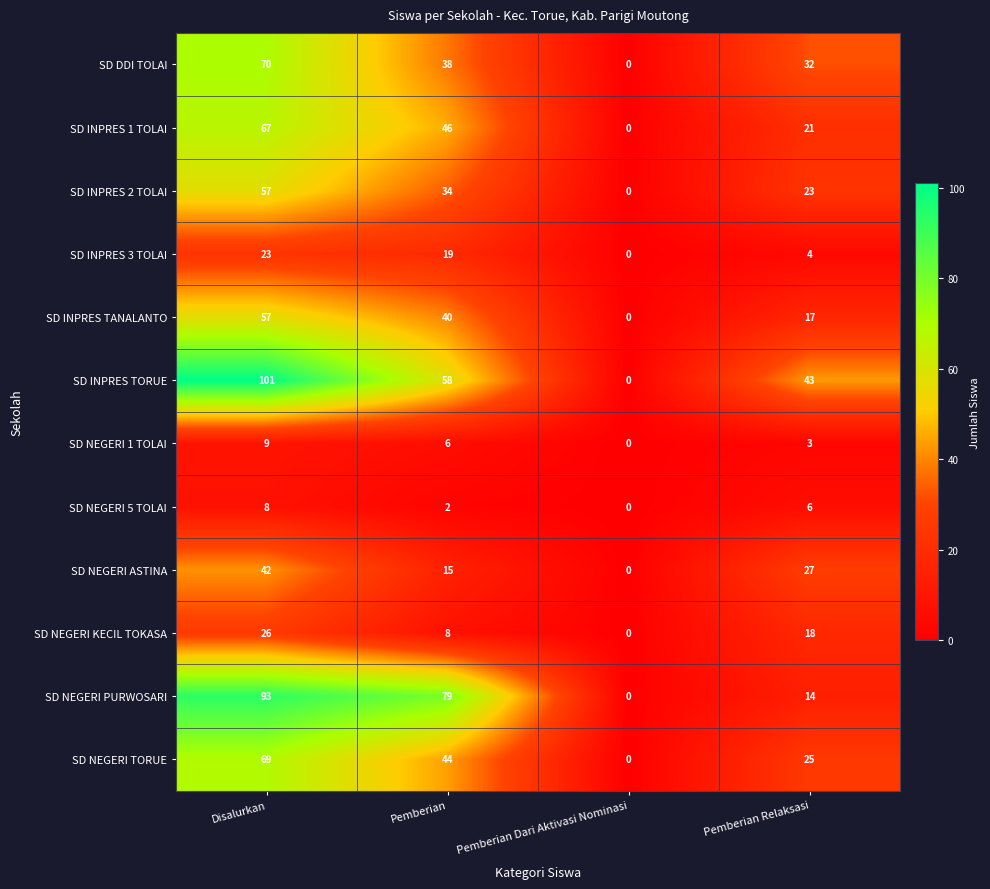

How many positive values does the SD DDI TOLAI series have?

3